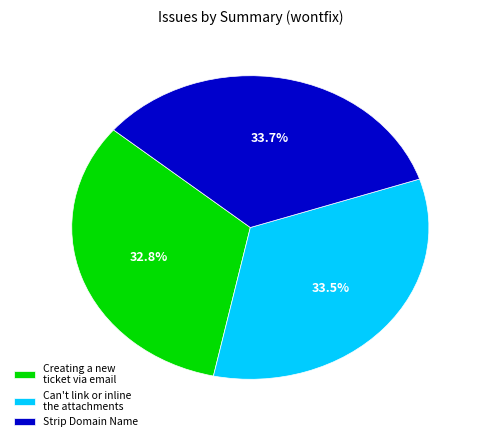

How much of the chart is everything except Strip Domain Name?

66.3%